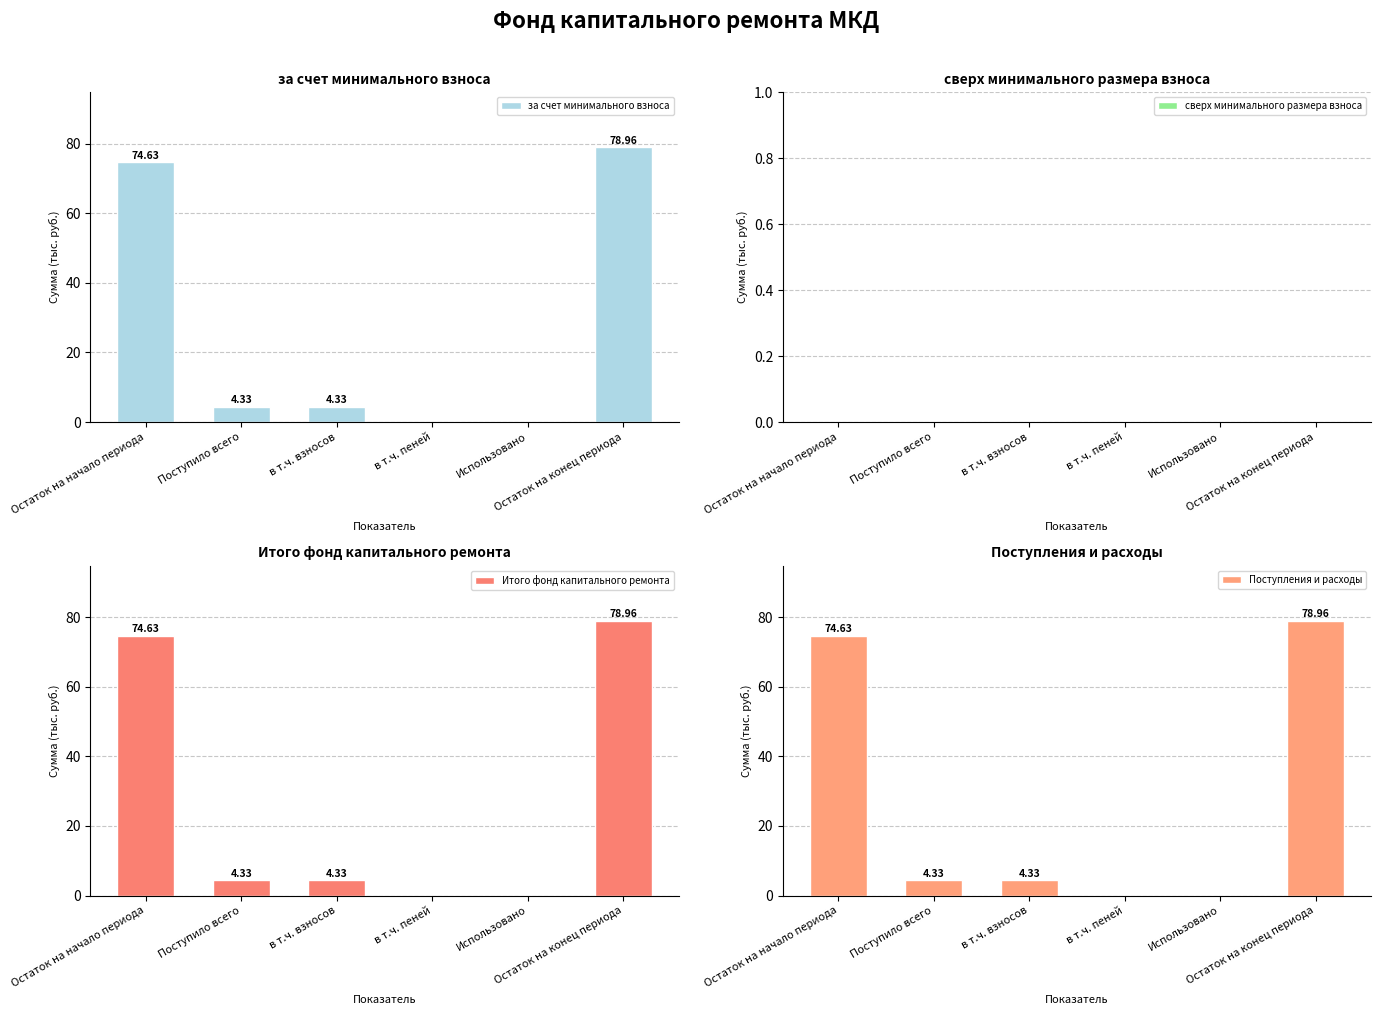

Which series changed the most between Поступило всего and в т.ч. пеней?

за счет минимального взноса